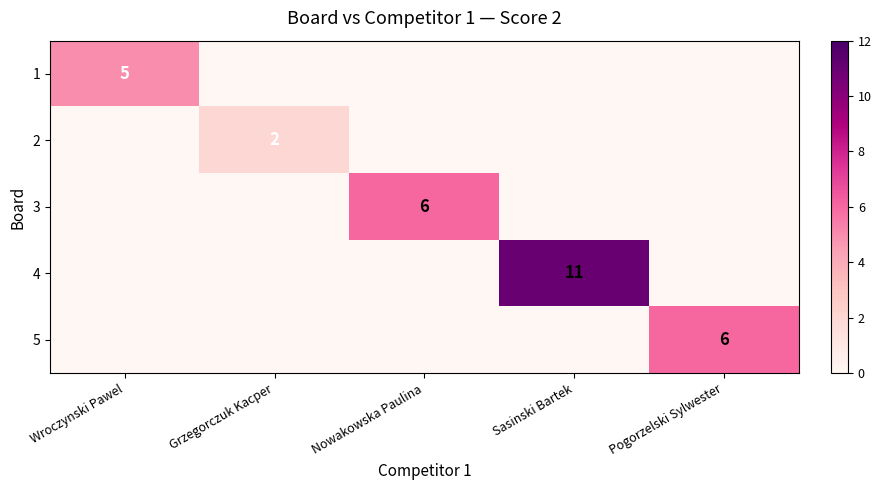

True or false: 1 has a value of 1 at Wroczynski Pawel.

False